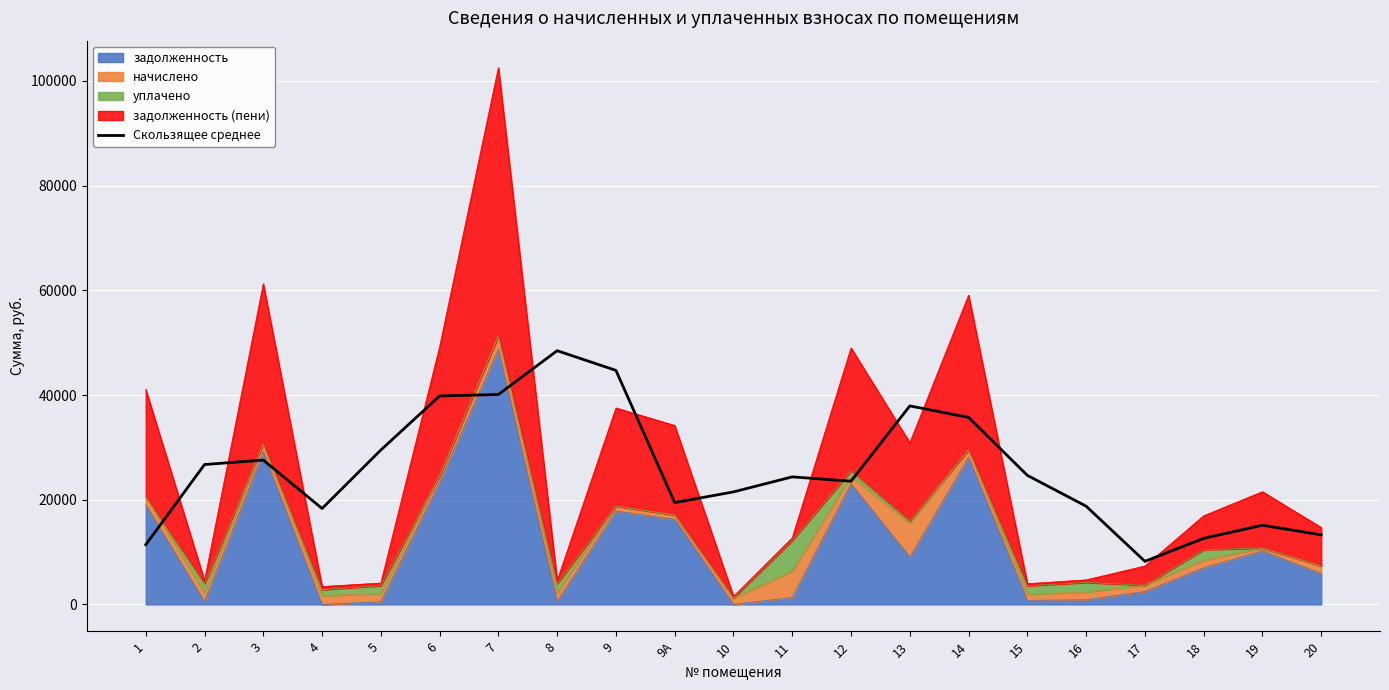

What is the approximate value at 9?

44704.3